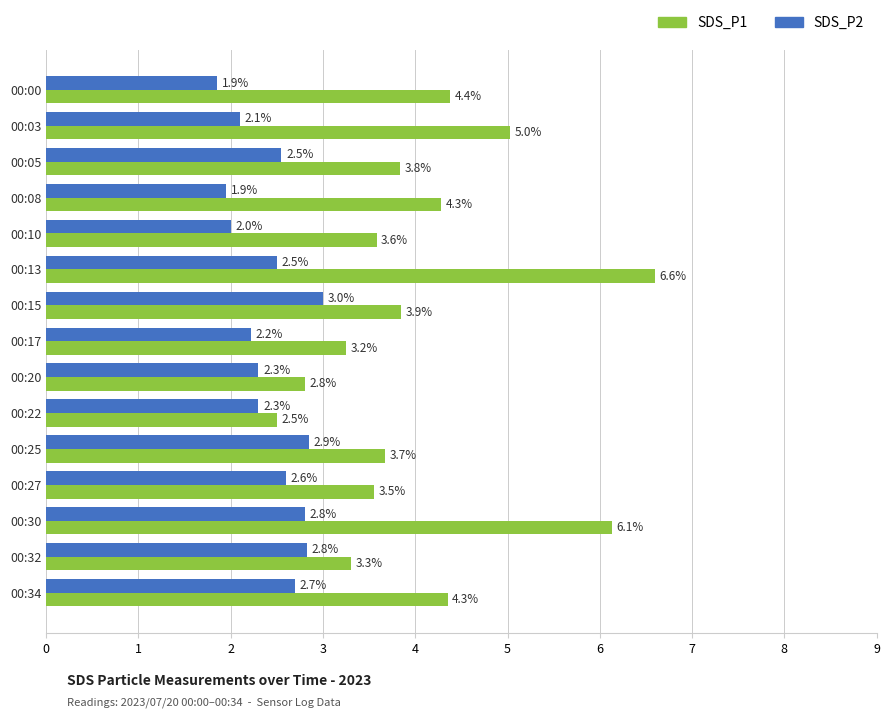

Is it true that SDS_P1 equals 5.7 at 00:34?

False